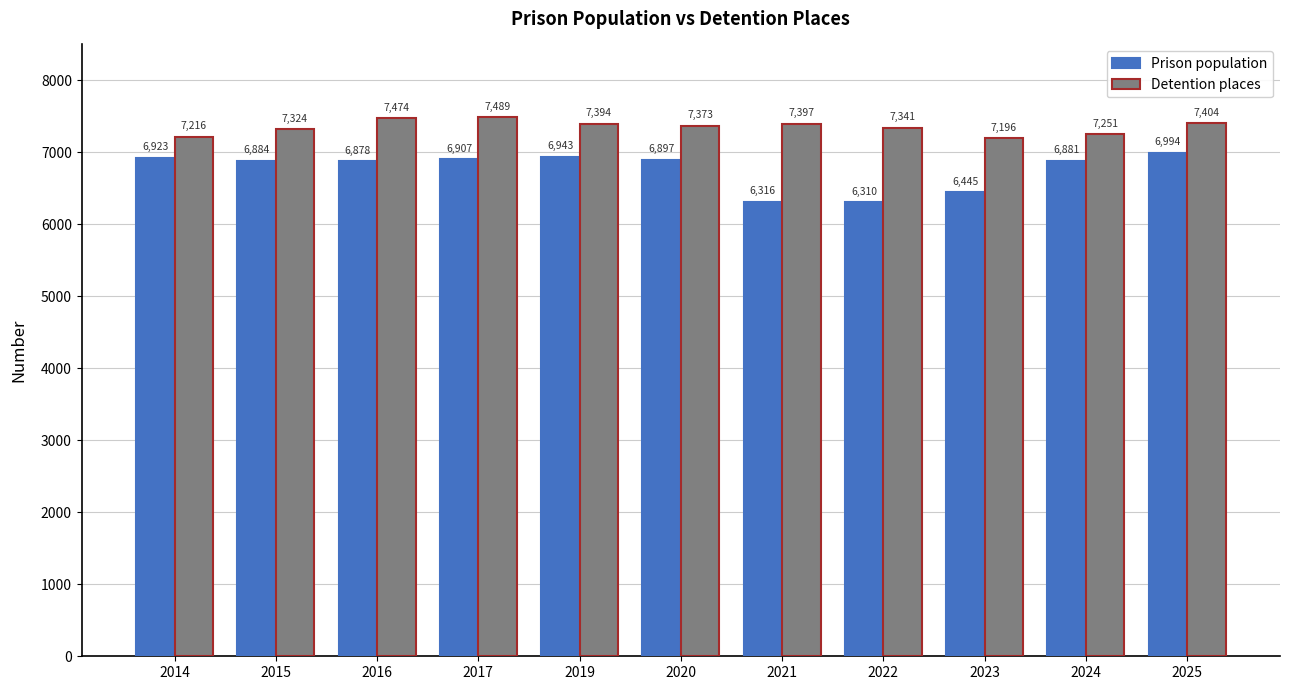

At which category does the chart reach its peak across all series?

2017